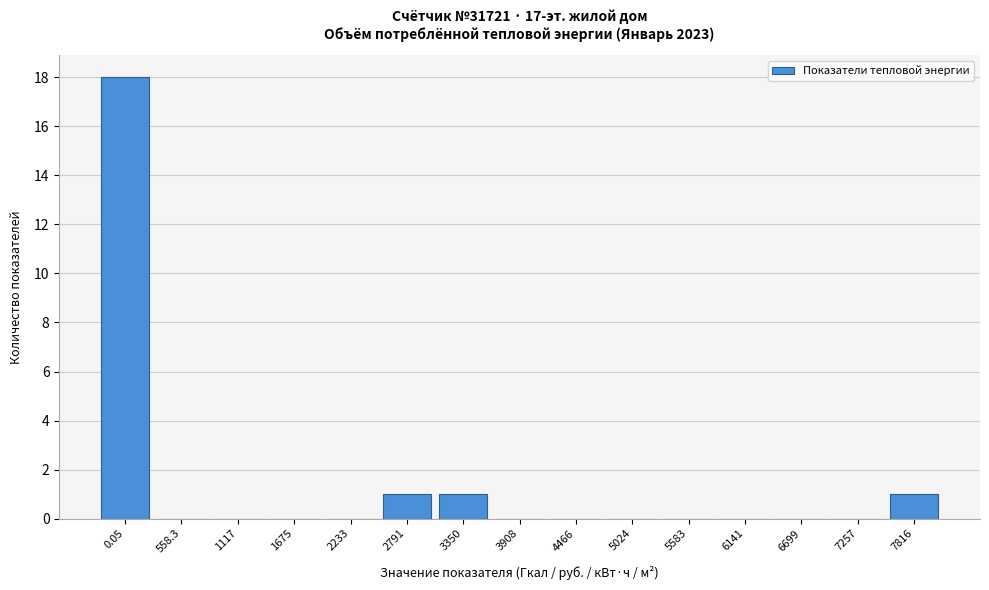

Reading right to left, what are all the values shown in this chart?

7816=1	7257=0	6699=0	6141=0	5583=0	5024=0	4466=0	3908=0	3350=1	2791=1	2233=0	1675=0	1117=0	558.3=0	0.05=18